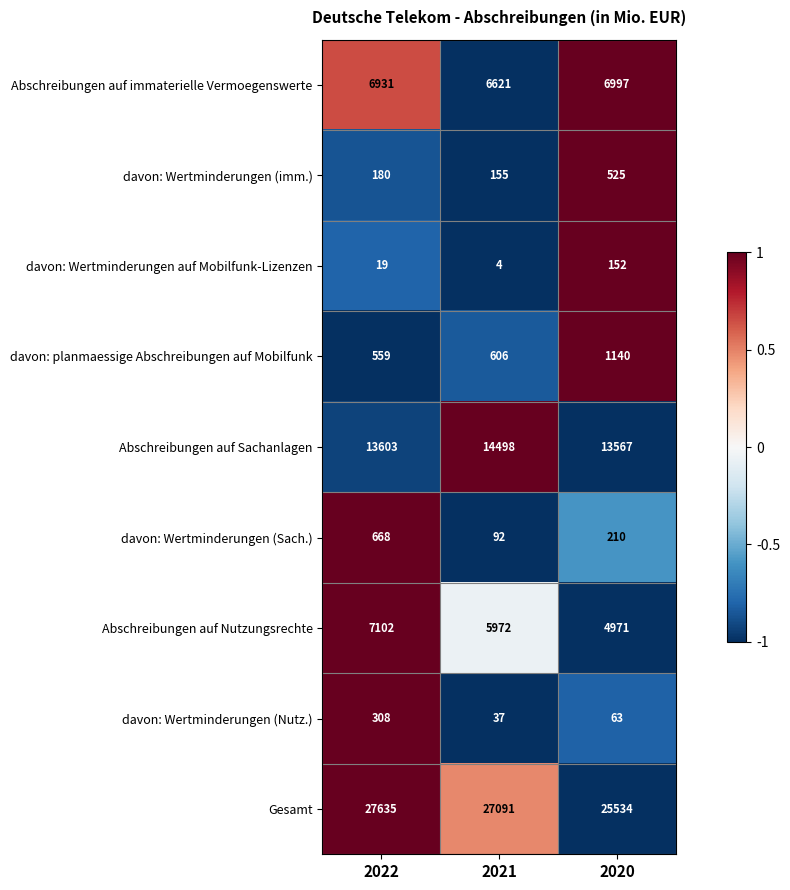

What is the spread (max minus min) of values at 2021?

27087